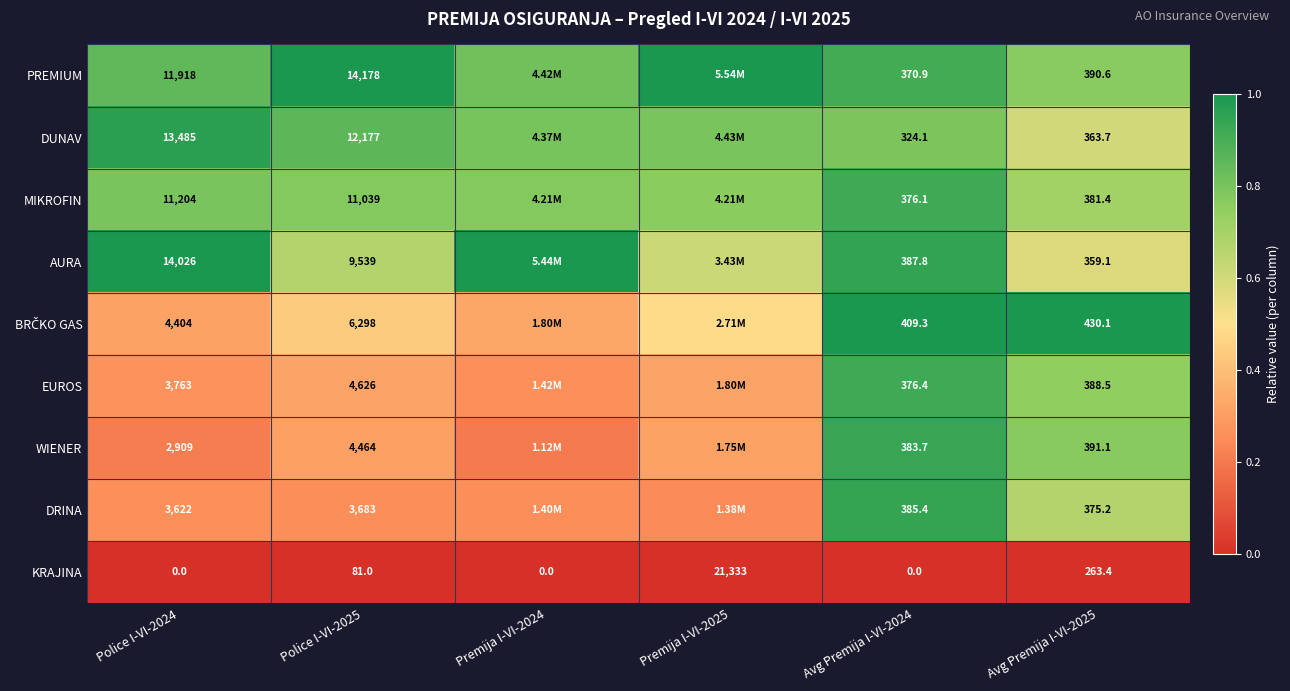

Which series changed the most between Police I-VI-2025 and Avg Premija I-VI-2024?

PREMIUM